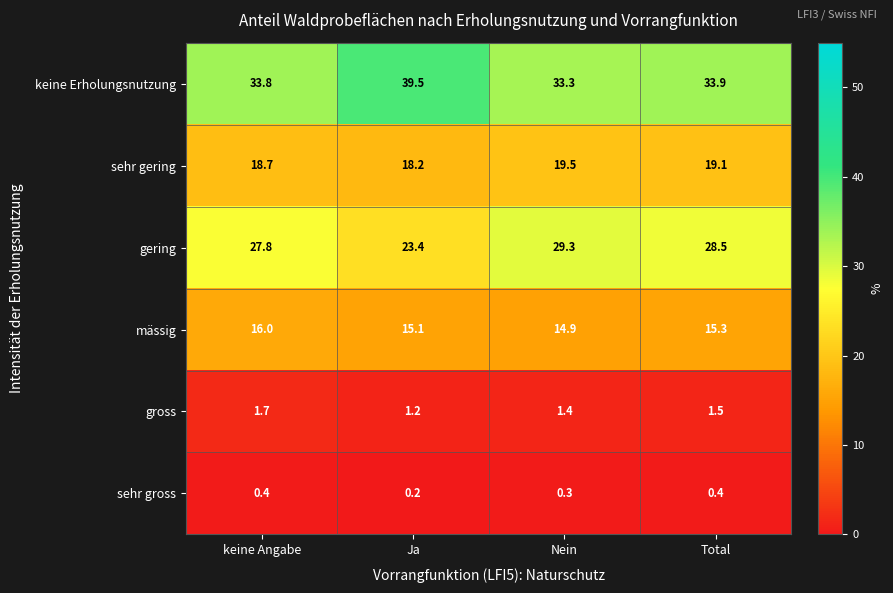

Which label corresponds to the largest value in the chart?

Ja